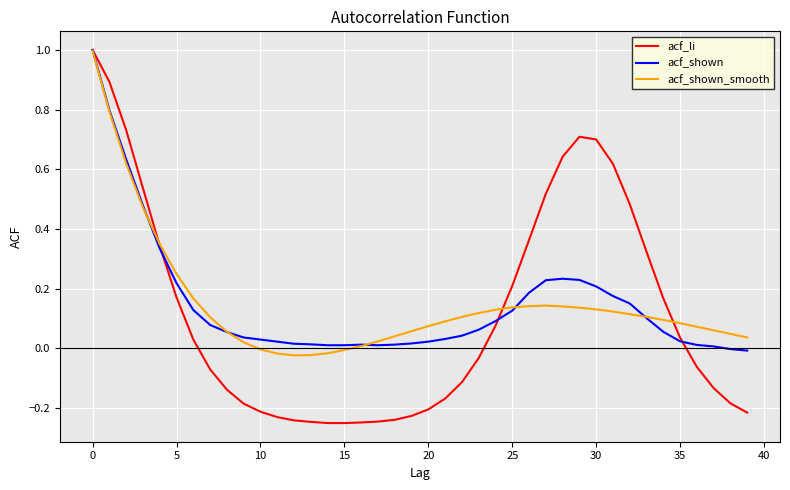

What is the maximum value shown in the chart?

1.0